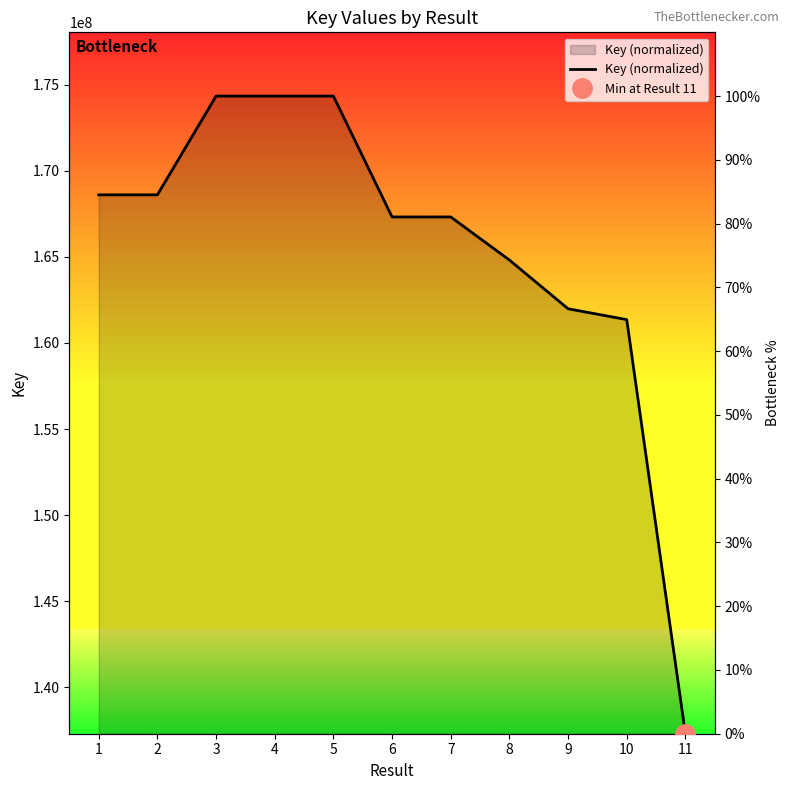

What is the average value?

76.1